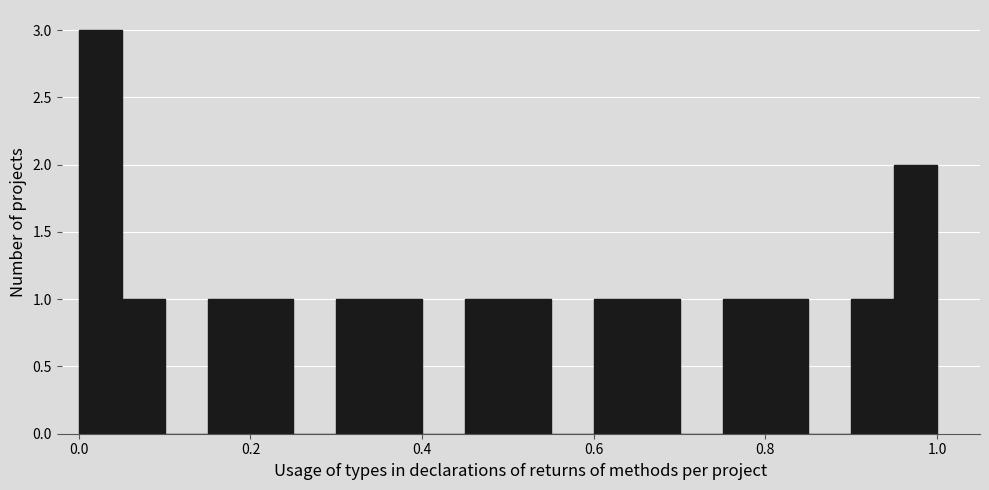

Around what value on the x-axis is the tallest bar? Give the approximate position of its centre, as read against the axis.

0.02